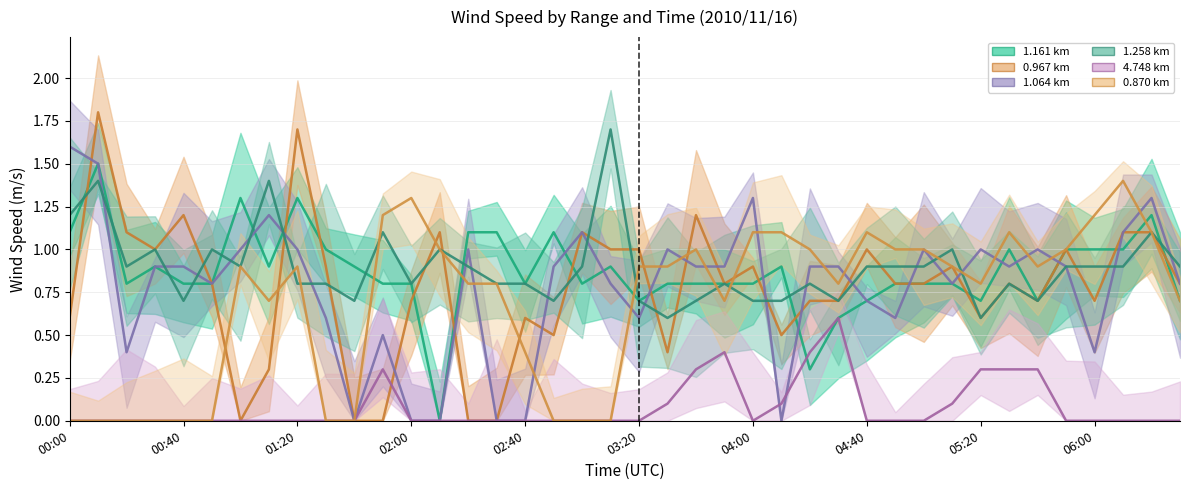

What is the difference between the 1.161 values at 03:30 and 05:30?

0.2